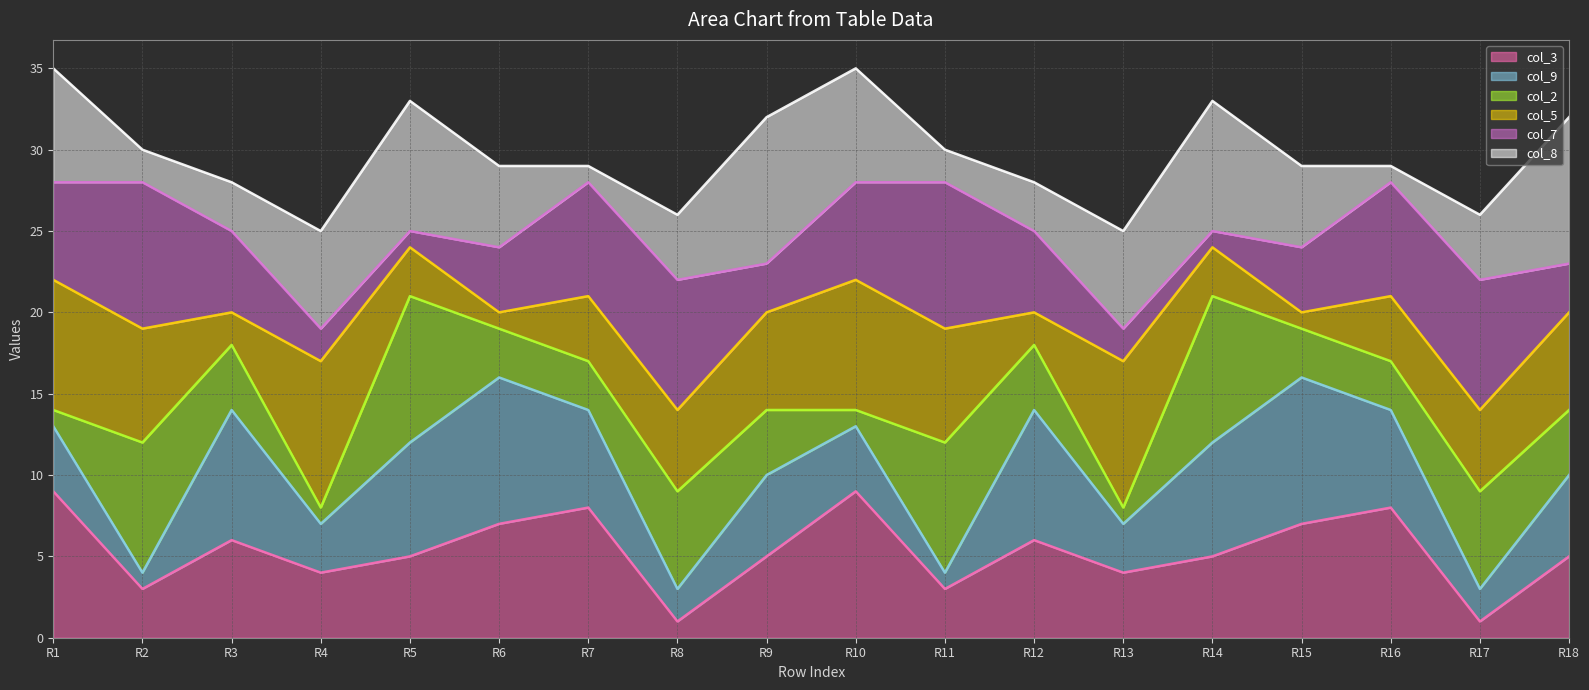

Where does the col_8_line series first go above 29?

R1